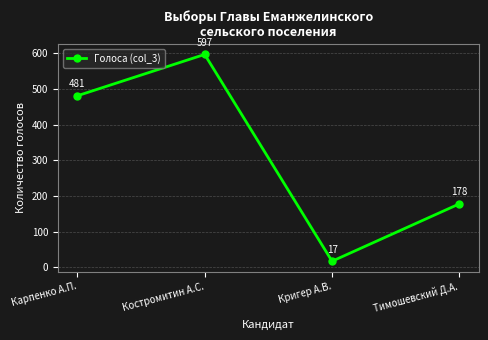

How many lines are shown in the chart?

1